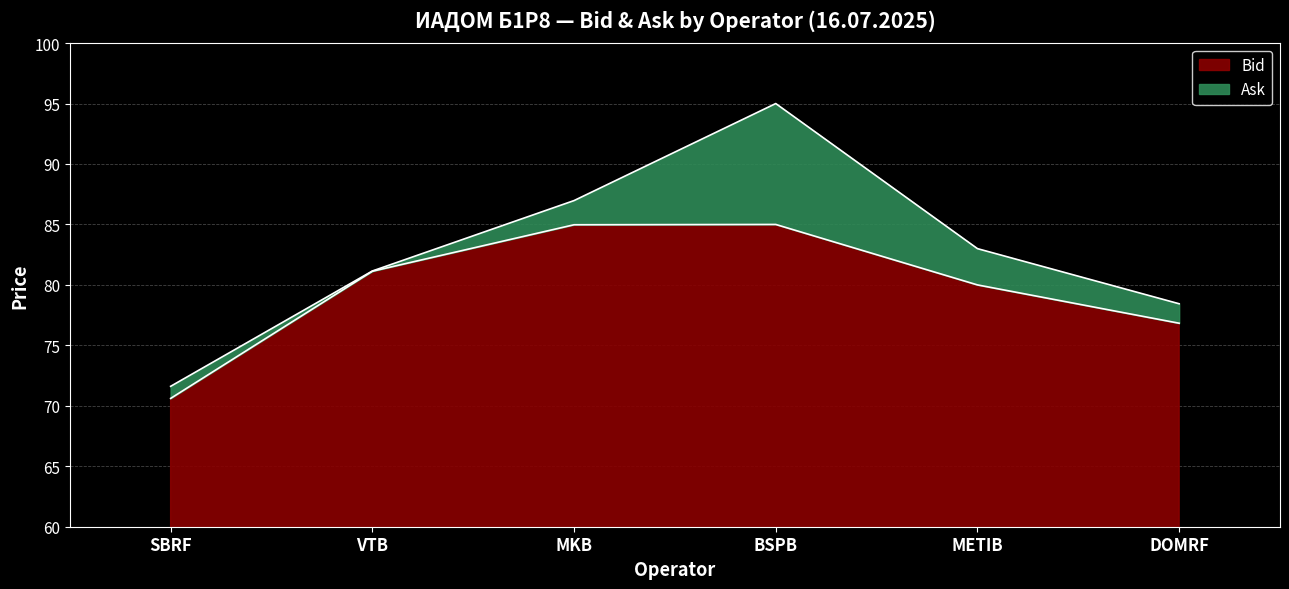

What is the label of the 3rd point from the right?

BSPB